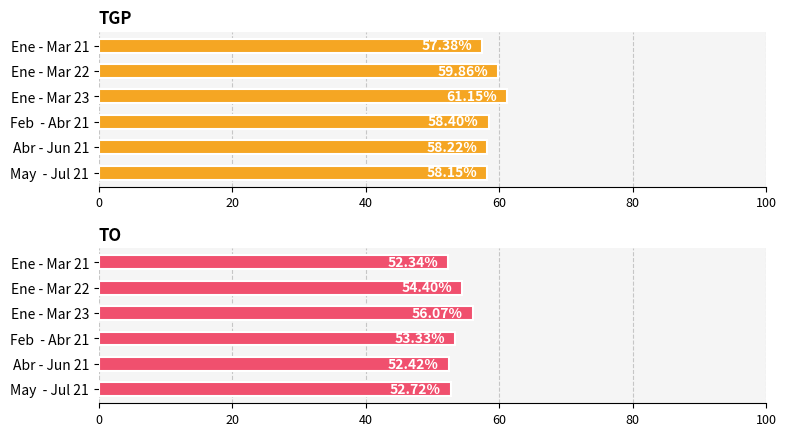

What is the difference between the maximum and second lowest values in the TO series?

3.6